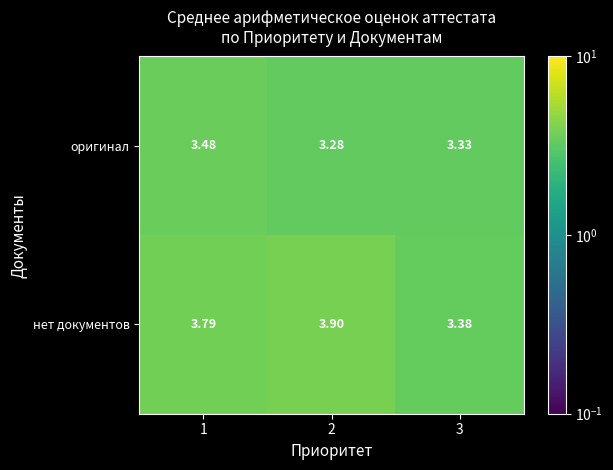

List the series in order of their peak value, highest first.

нет документов, оригинал